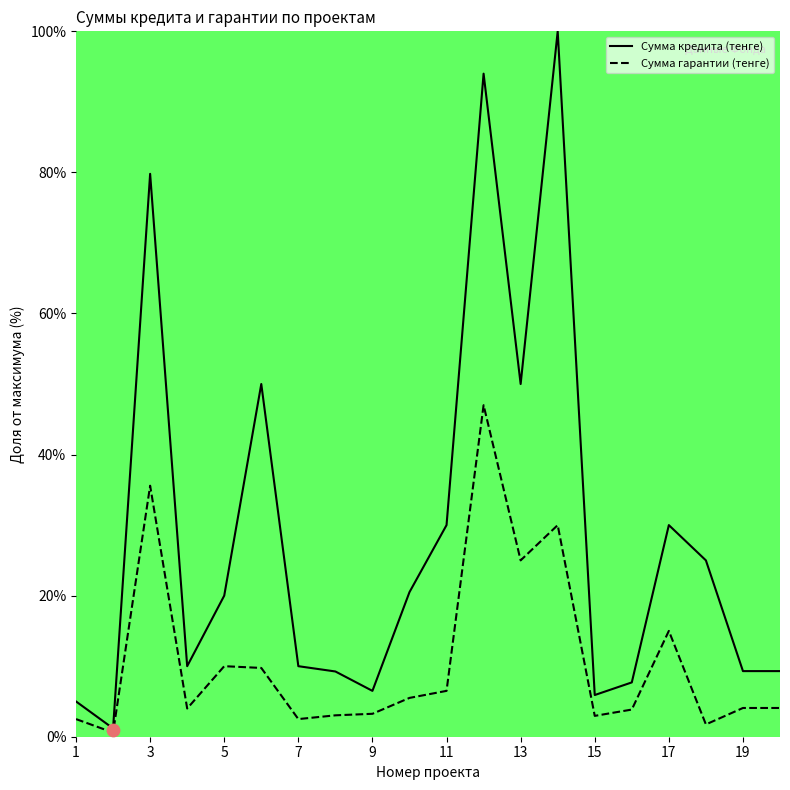

What is the total value across all series at 5?

30.0